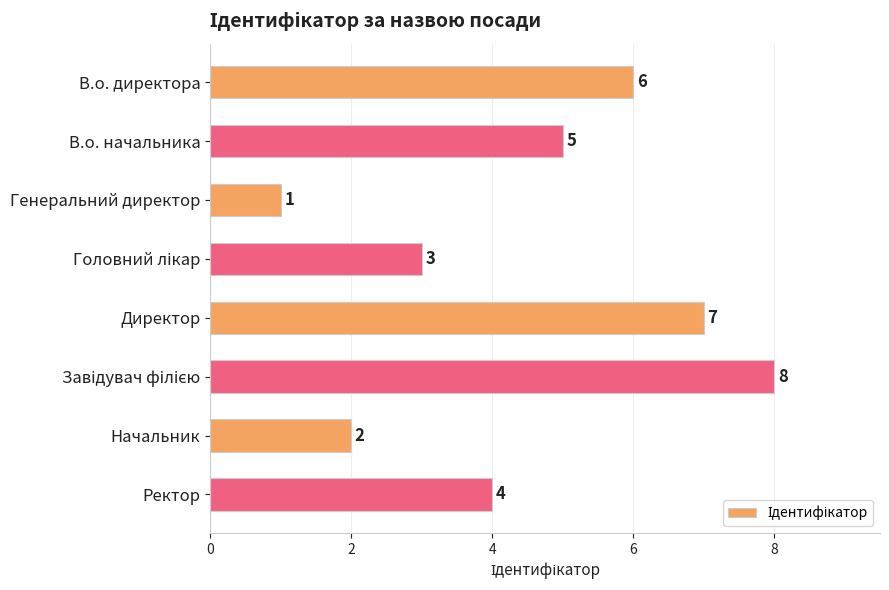

Which has a higher value, Начальник or Директор?

Директор